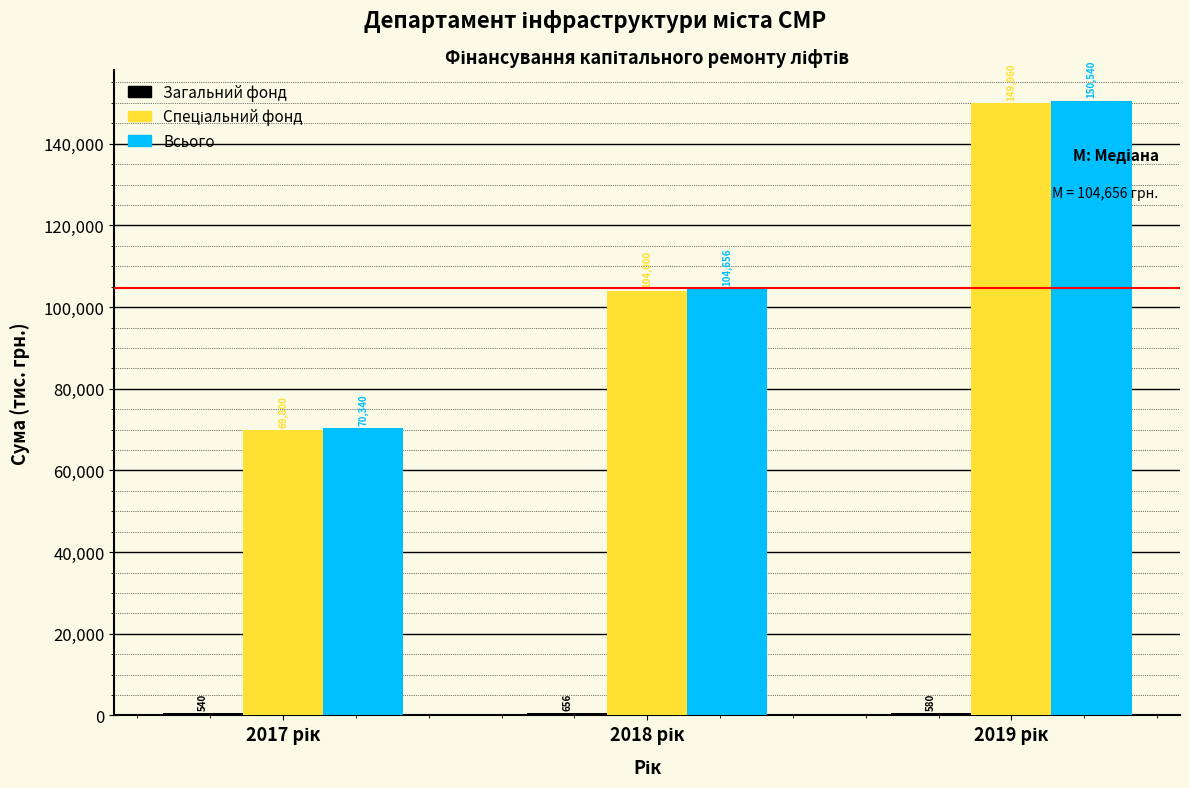

Which series has the largest total across all categories?

Всього